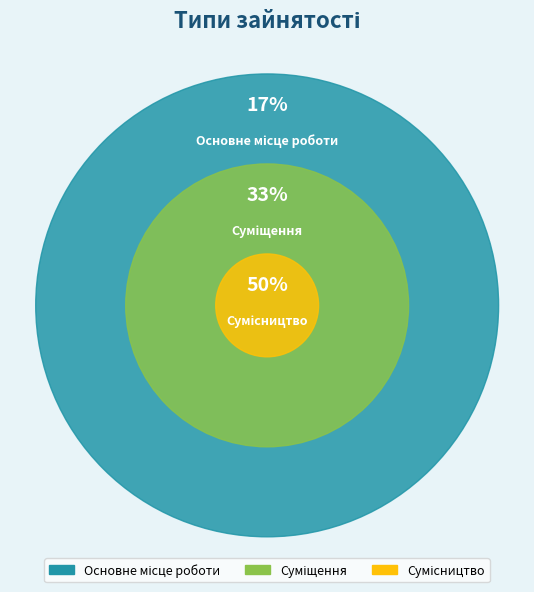

To the nearest percent, what portion does Основне місце роботи represent?

17%